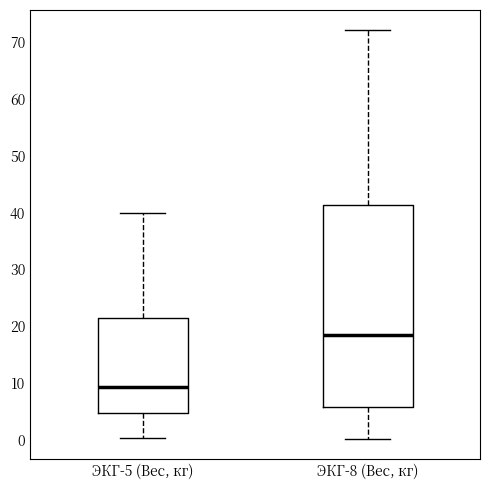

Reading left to right, read every box against the y-axis: the position of its median line, the range the box covers, and the ends of its whiskers. The values are not printed on the chart, so give them approximately, as read against the axis.

ЭКГ-5 (Вес, кг): median 9, box 5 to 22, whiskers 0 to 40
ЭКГ-8 (Вес, кг): median 19, box 6 to 41, whiskers 0 to 72